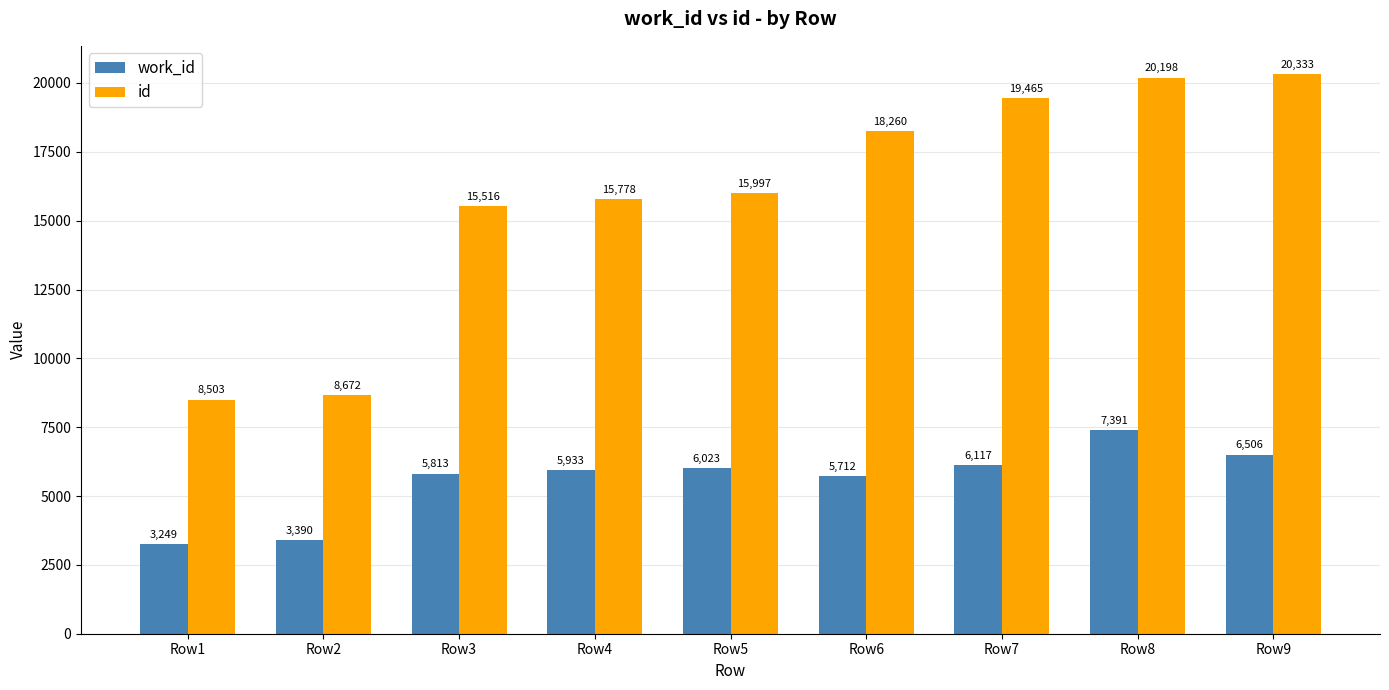

What is the value of the work_id bar at the 2nd from the left?

3390